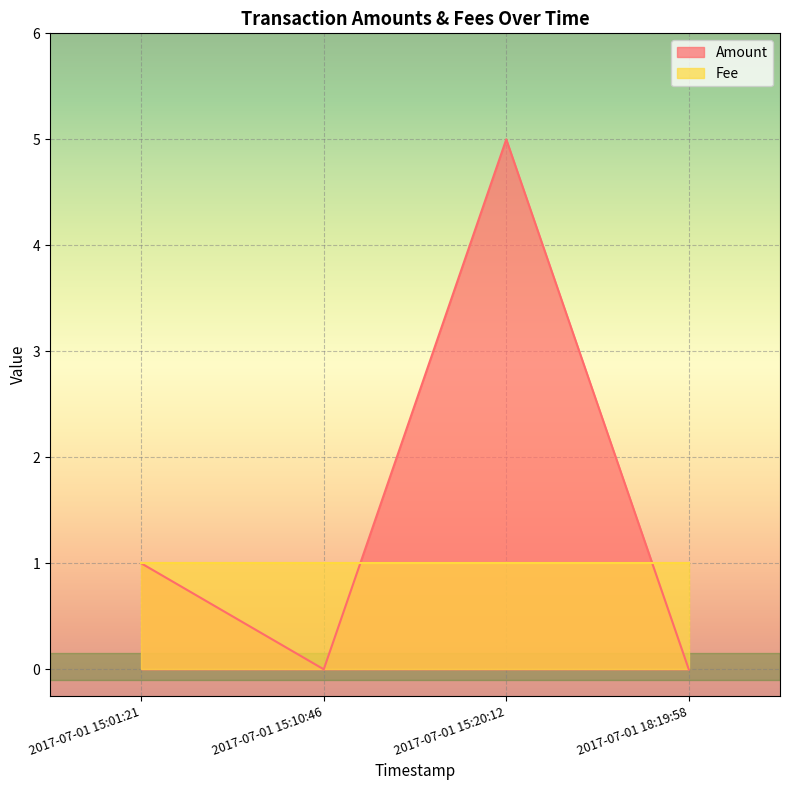

At which category does Amount reach its first local valley?

2017-07-01 15:10:46